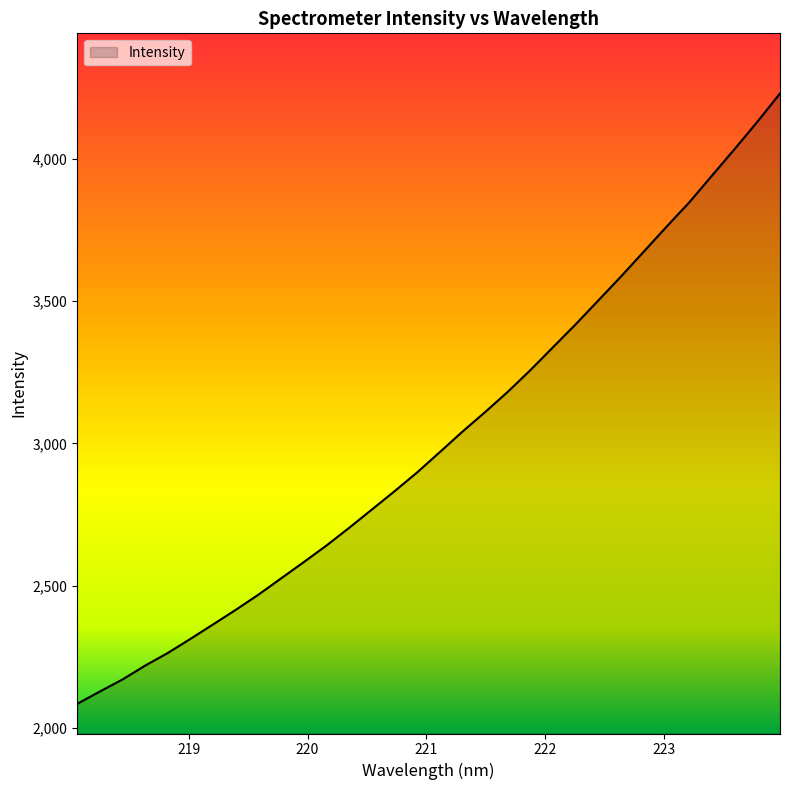

What is the difference between the maximum and minimum values?

2146.9